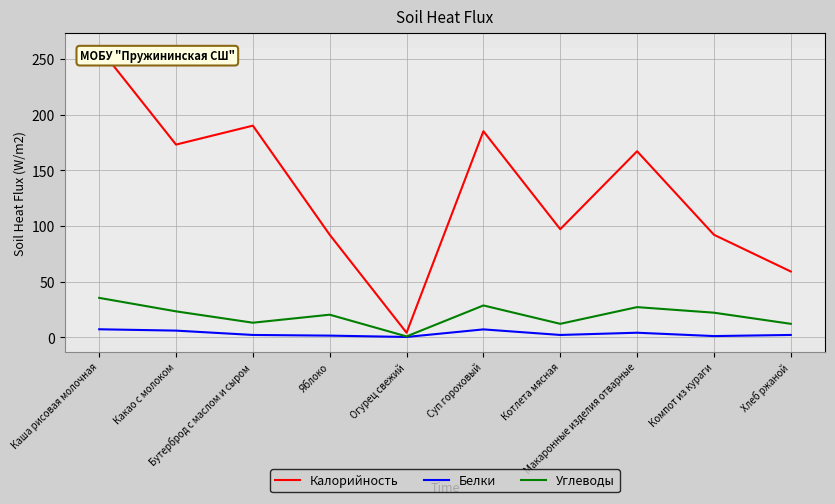

Which series has the largest range (max minus min)?

Калорийность